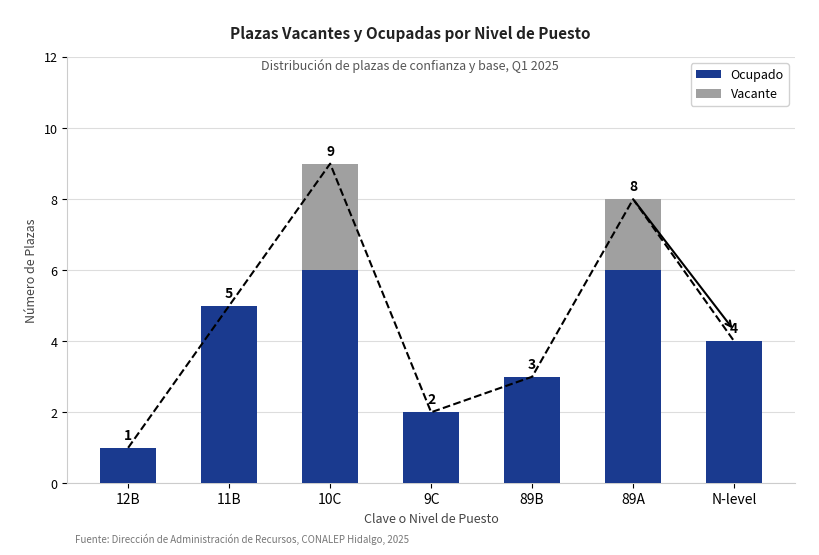

Which label corresponds to the smallest value in the chart?

12B